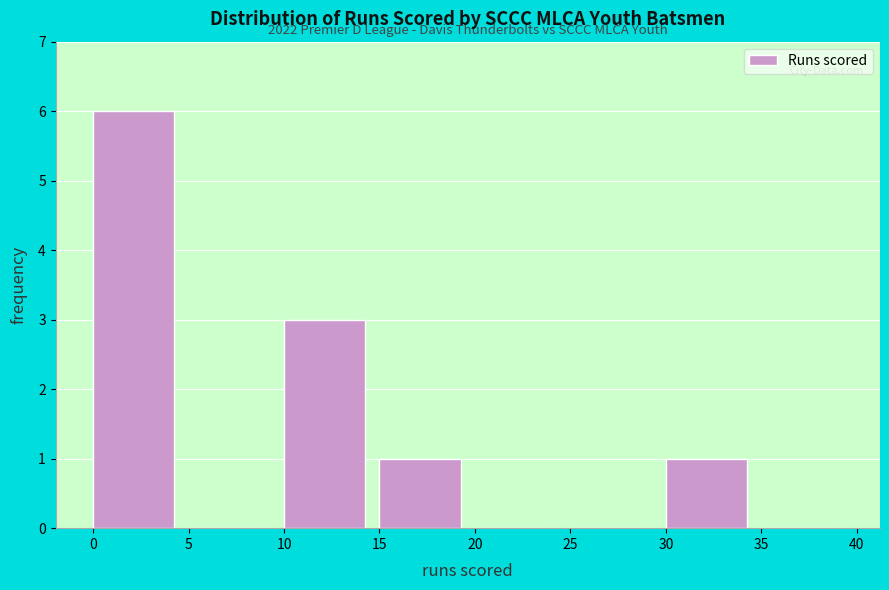

Over which range of the x-axis is the bar tallest?

0 to 5